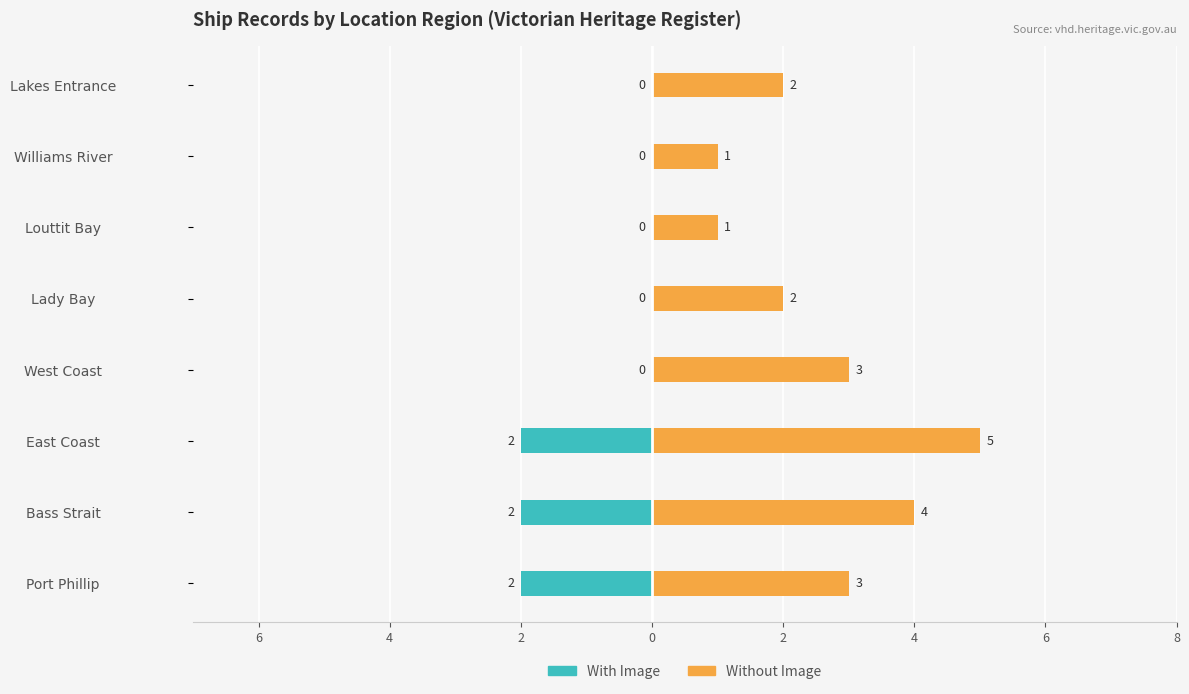

Reading left to right, list all the values displayed in this chart.

With Image: -2	-2	-2	0	0	0	0	0
Without Image: 3	4	5	3	2	1	1	2